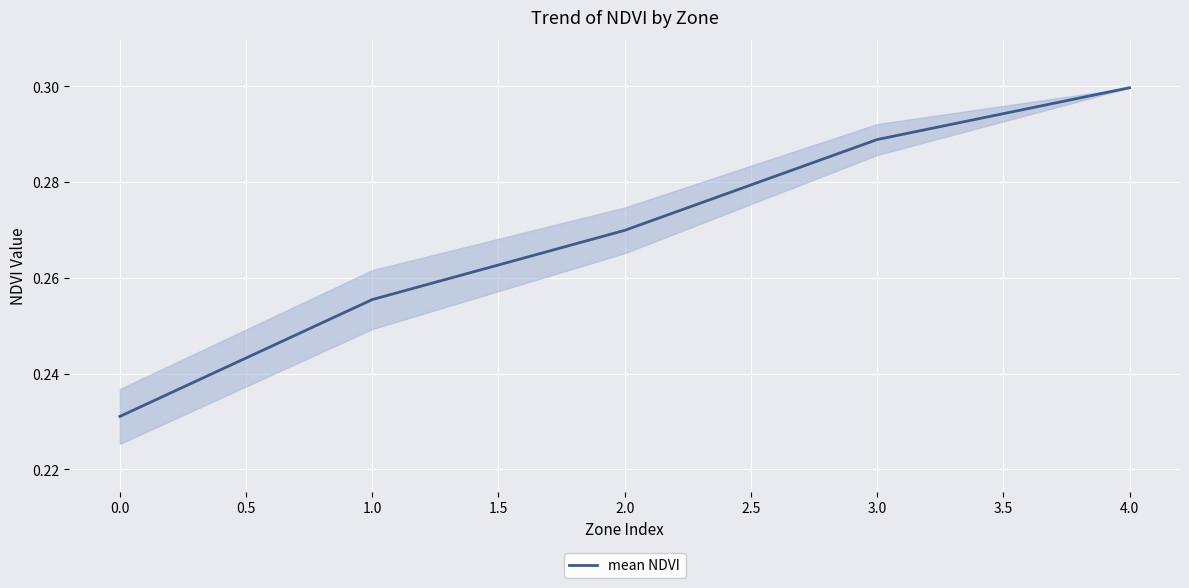

The value at 1.0 is 0.3. True or false?

True